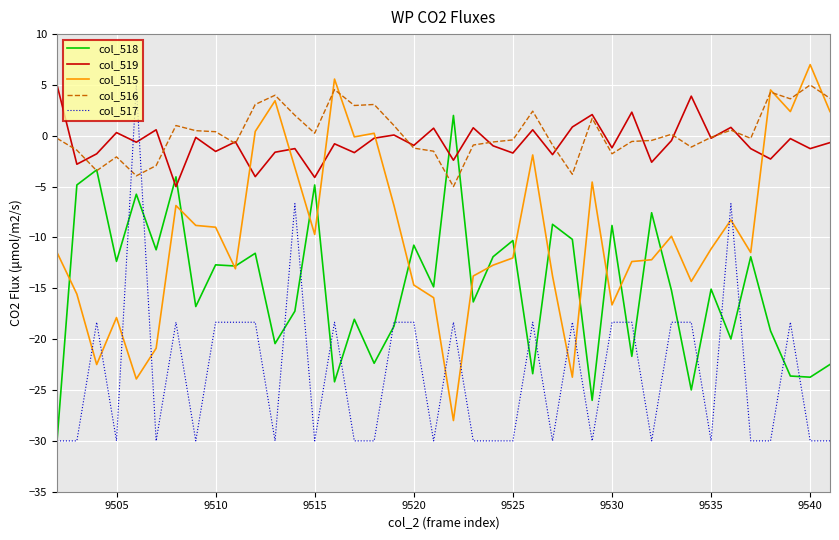

What is the difference between the maximum and minimum values in the col_518 series?

32.0